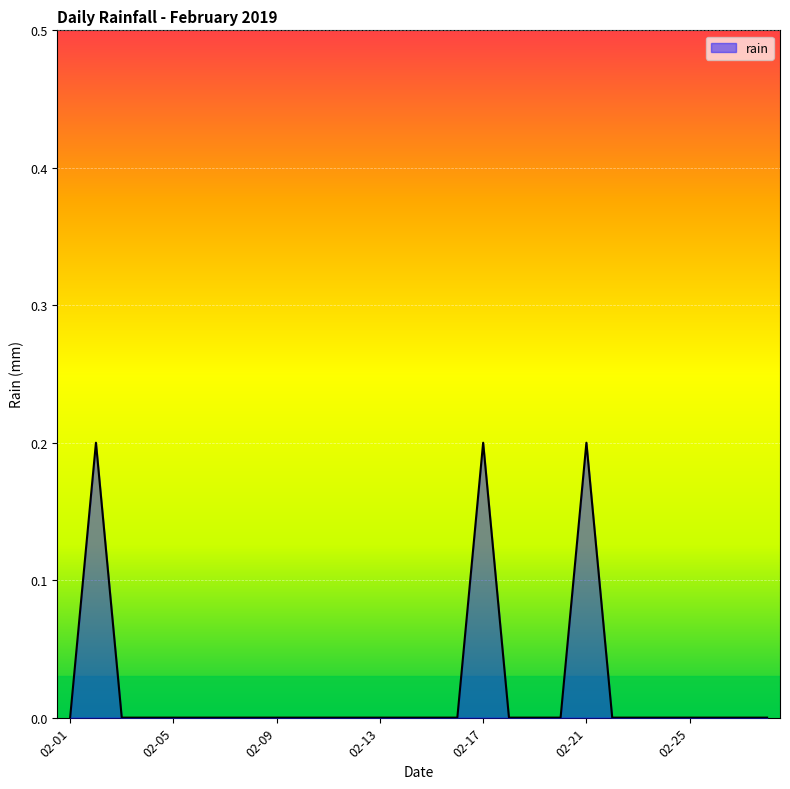

What is the maximum value shown in the chart?

0.2